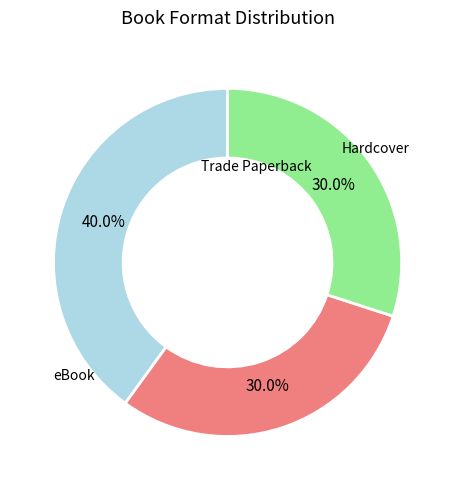

Is there a majority slice in this chart?

No